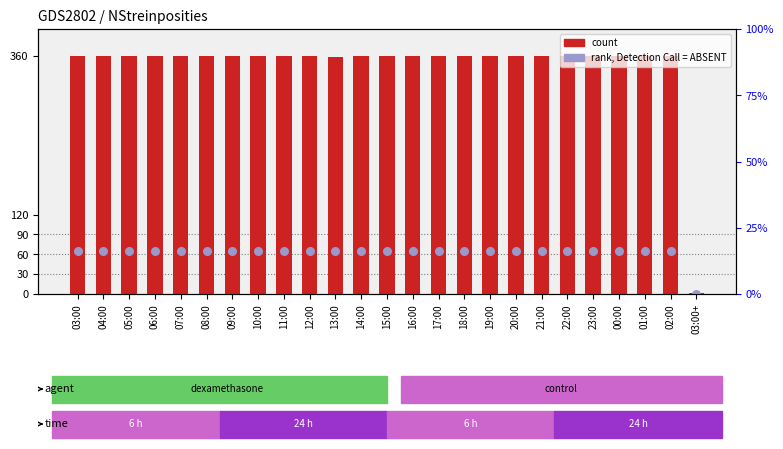

At which category is the sum across all series the highest?

03:00